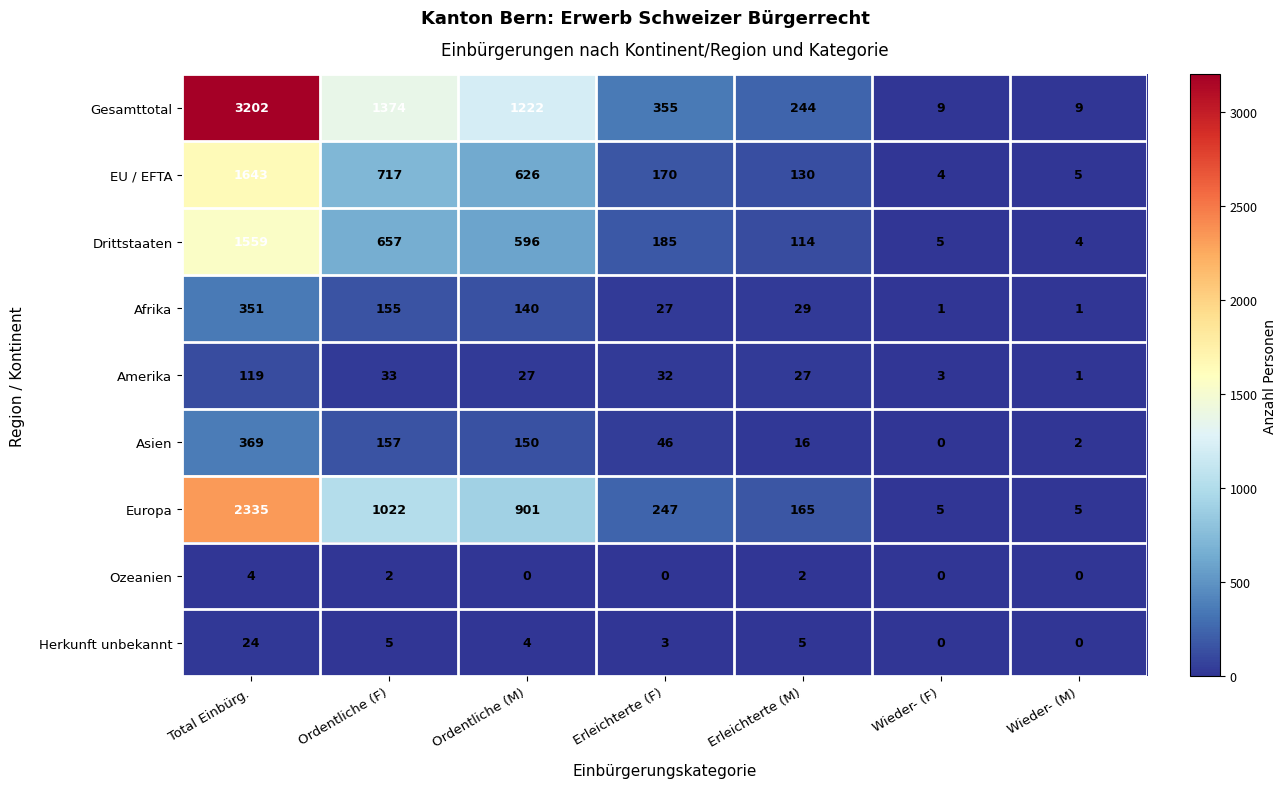

What is the difference between the maximum and minimum values in the Asien series?

369